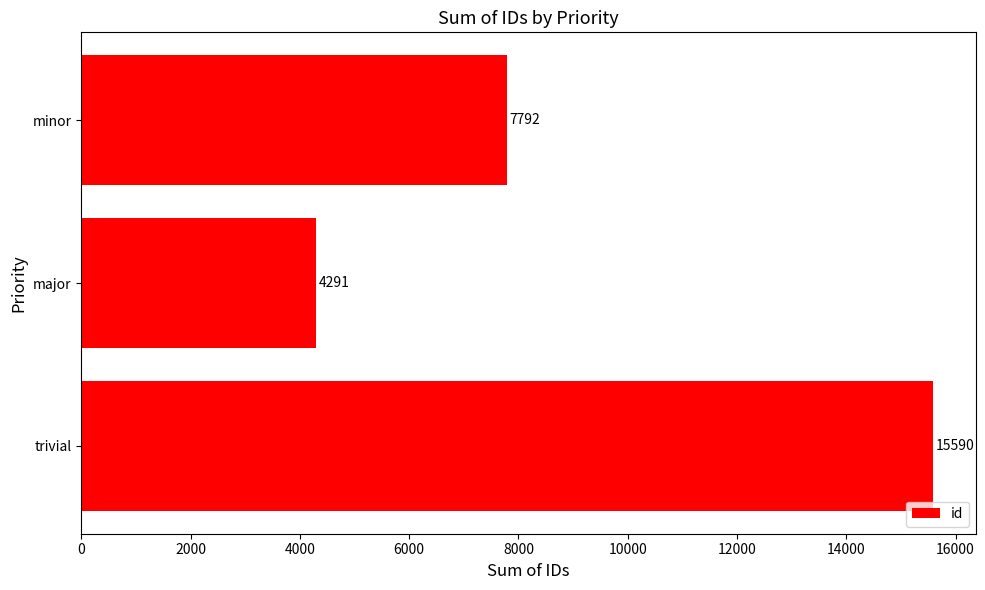

Is it true that the value at major is 4291?

True